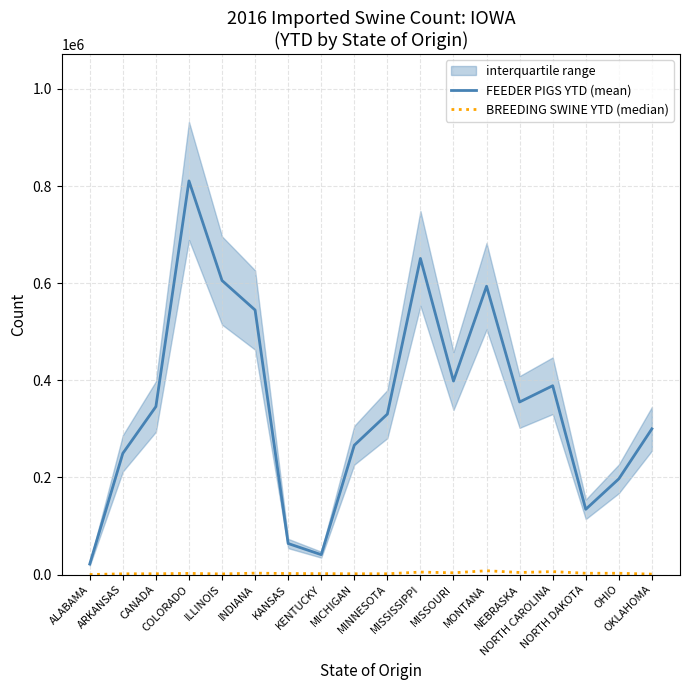

What is the average value of the BREEDING SWINE YTD (median) series?

2741.6